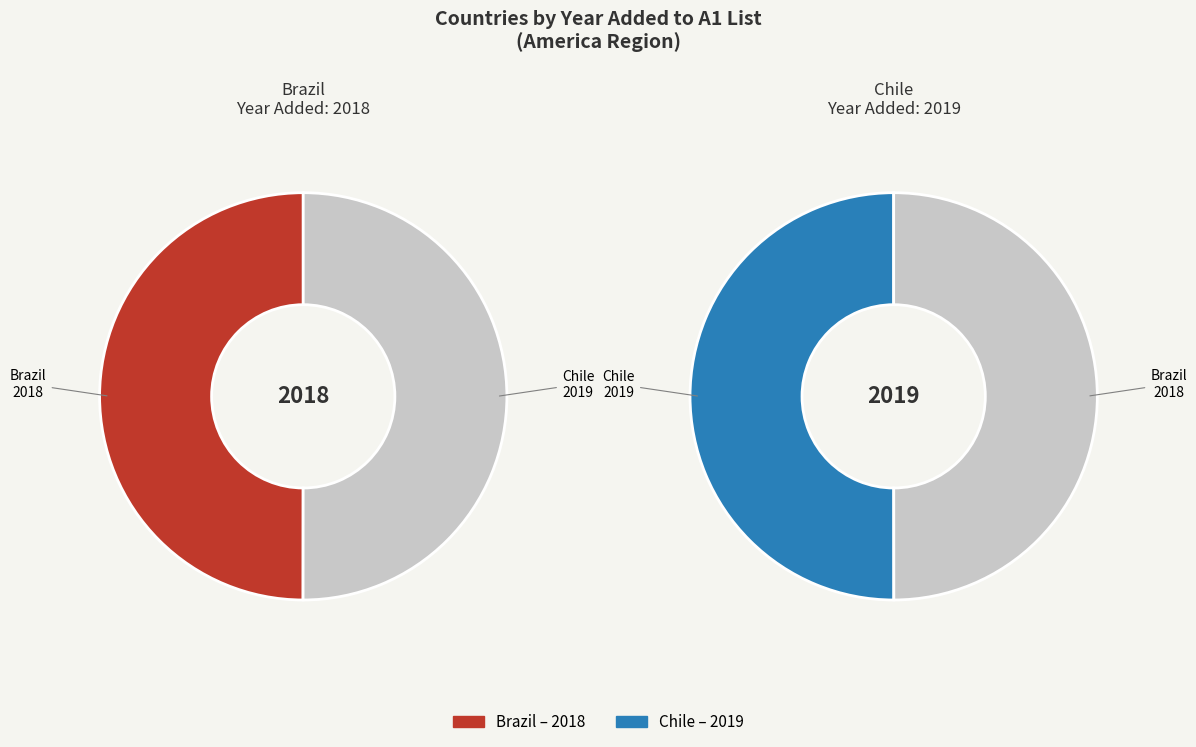

Rank the categories by value from highest to lowest.

Chile, Brazil